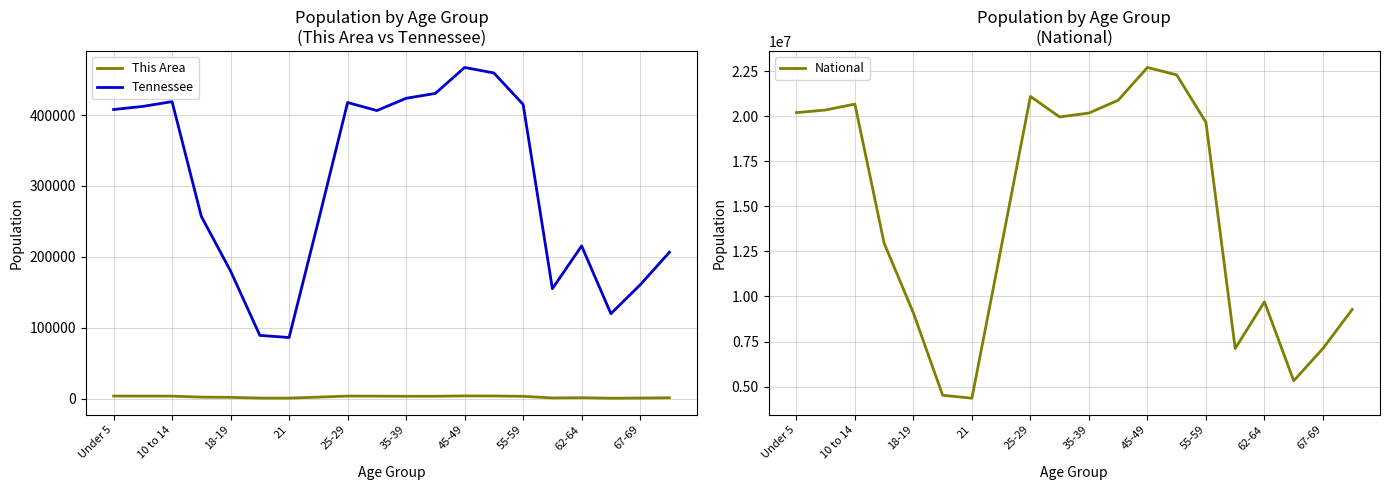

What is the sum of all National values?

290190983